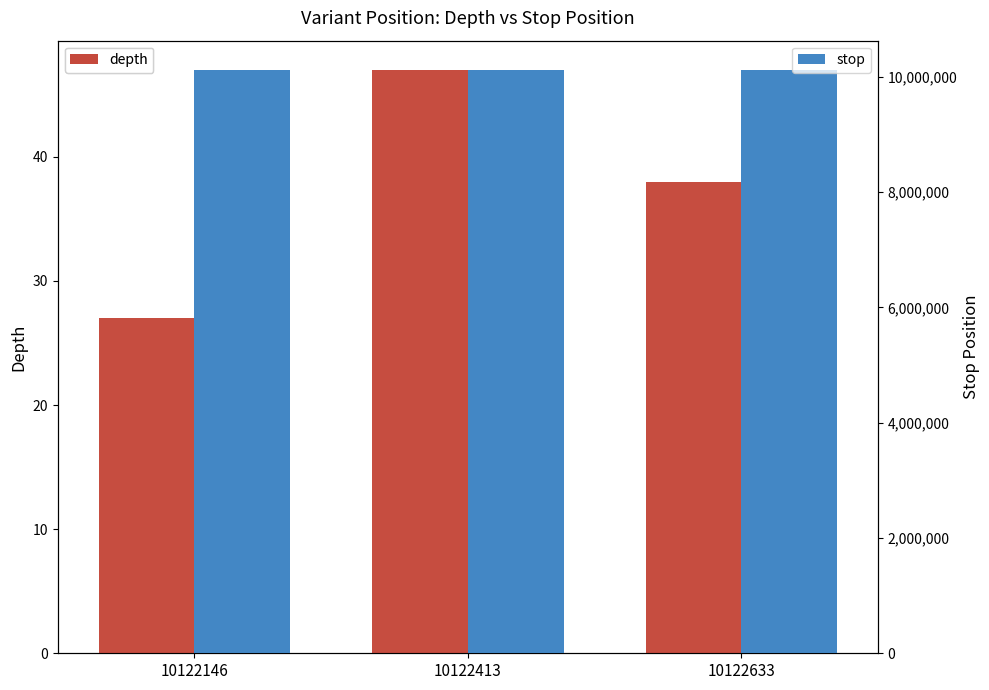

Read the stop value at 10122146.

10122147